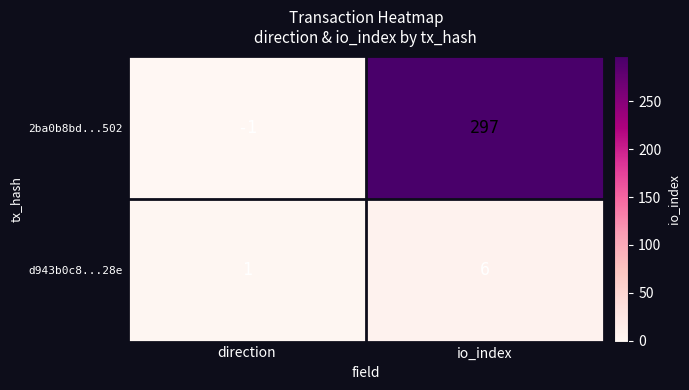

What is the spread (max minus min) of values at direction?

2